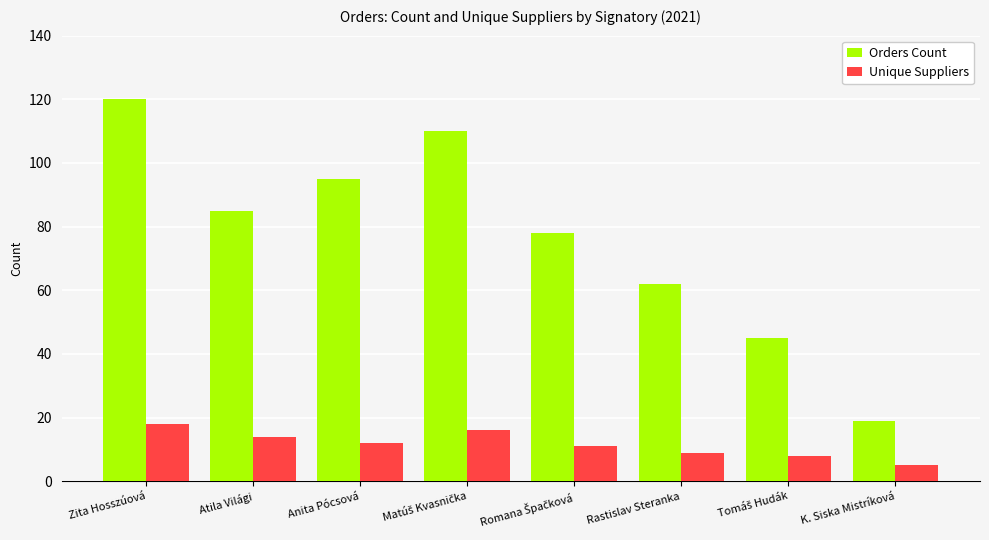

Which series has the largest total across all categories?

Orders Count